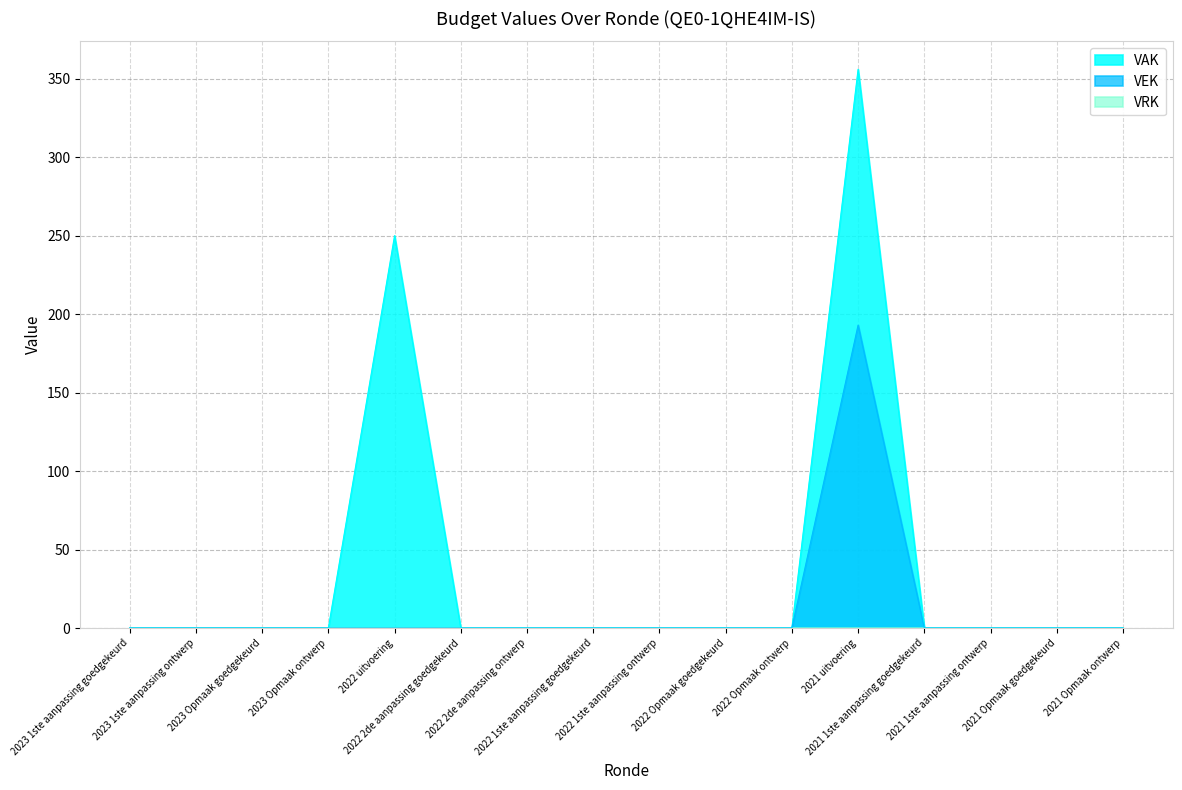

Which series has the largest total across all categories?

VAK